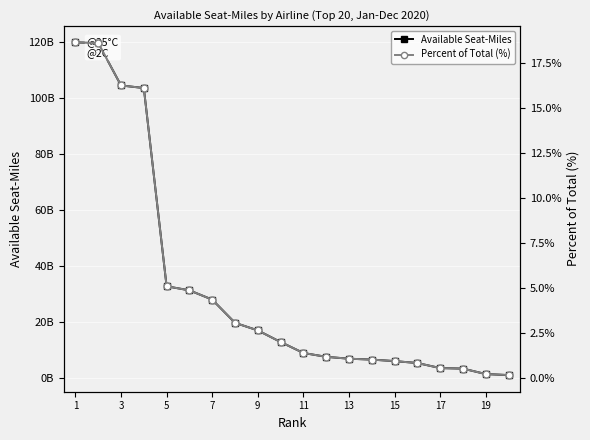

Count the number of data series in this chart.

2